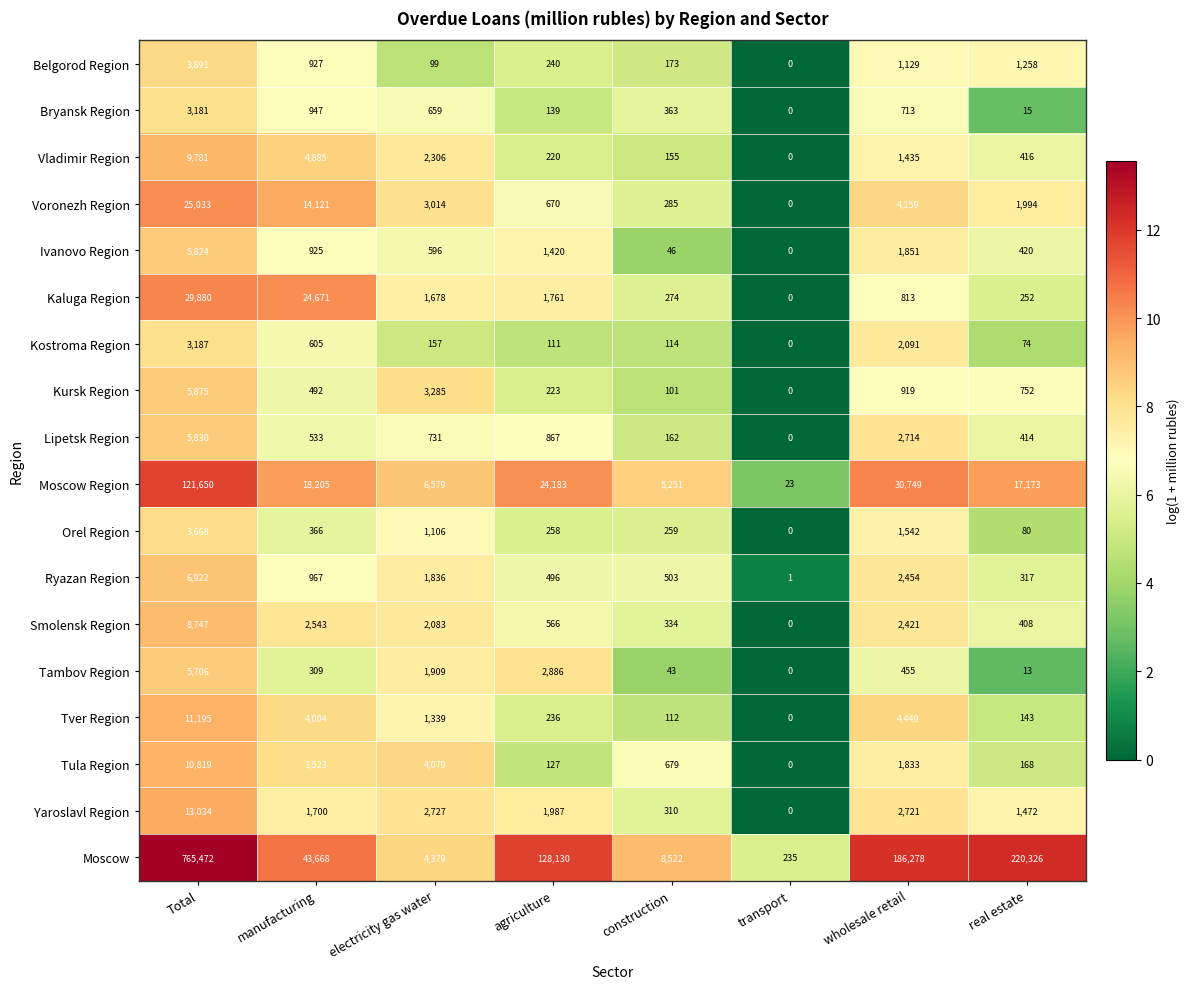

What is the maximum value shown in the chart?

765472